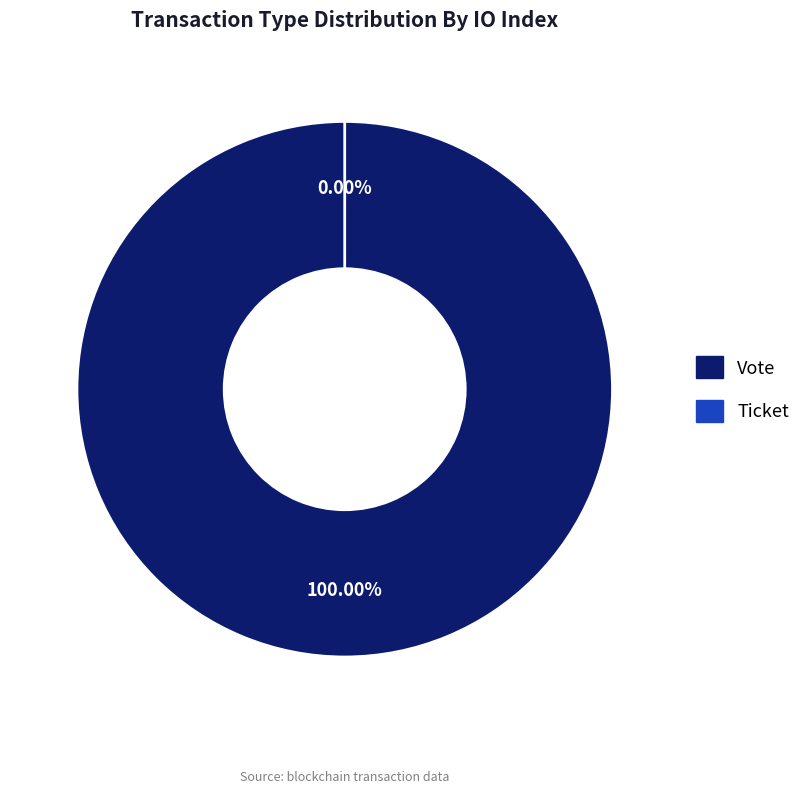

Which category has the biggest portion of the pie?

Vote